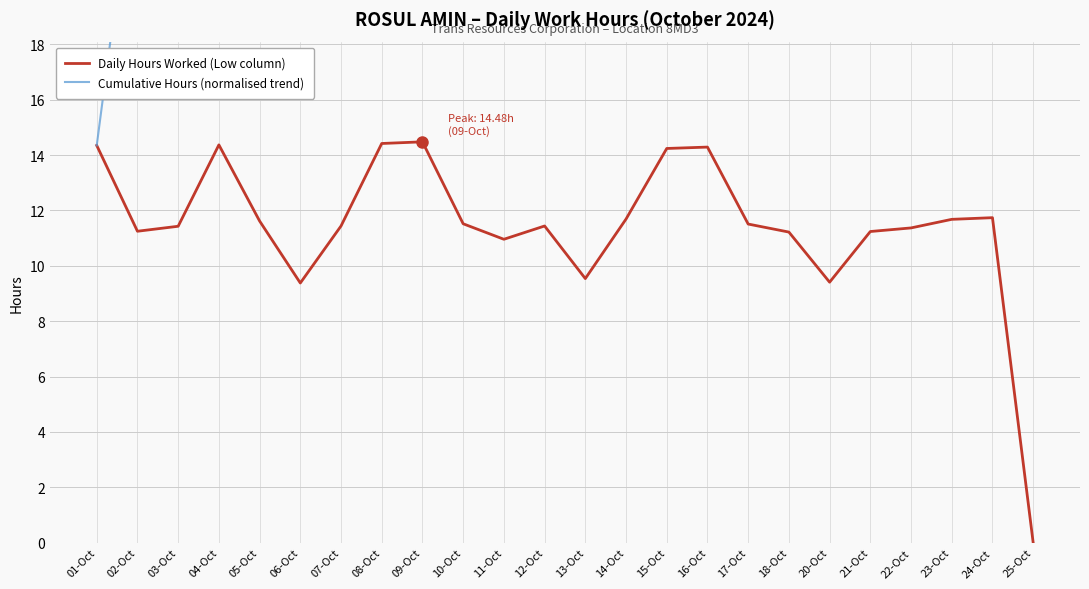

What is the difference between the highest and lowest values at 20-Oct?

219.1